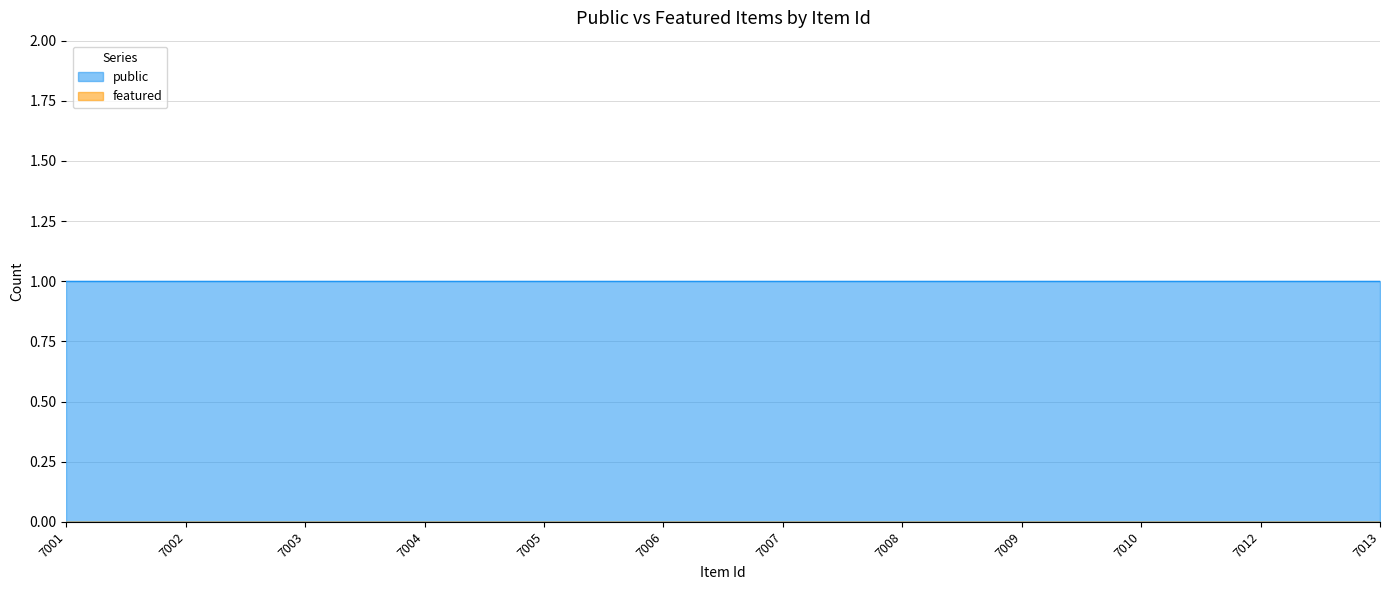

Reading right to left, transcribe all the data shown in this chart.

public: 1	1	1	1	1	1	1	1	1	1	1	1
featured: 0	0	0	0	0	0	0	0	0	0	0	0